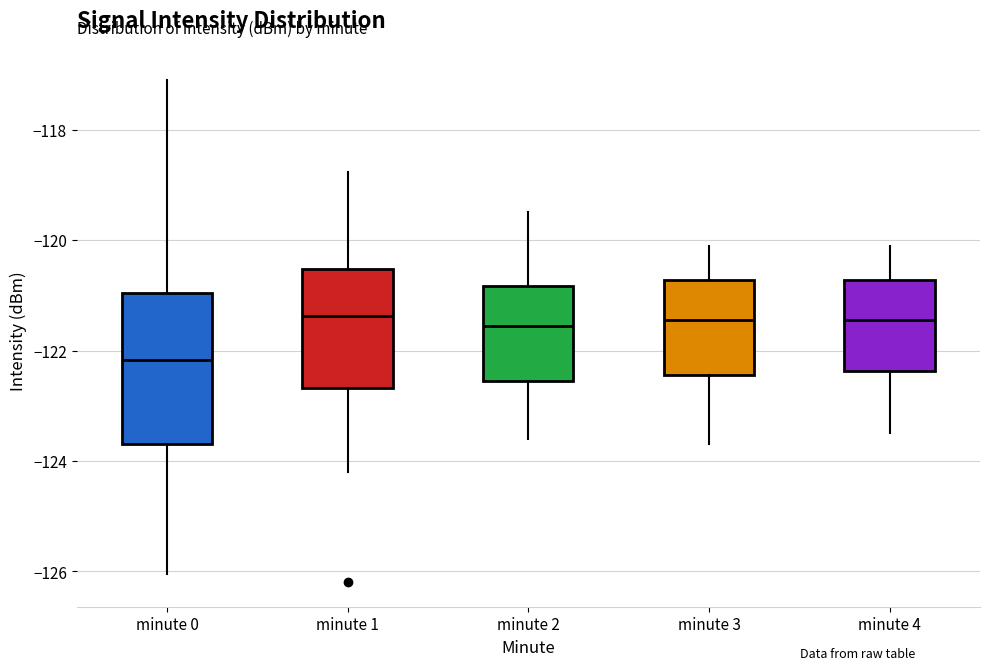

Which box is the tallest, from its lower edge to its upper edge?

minute 0